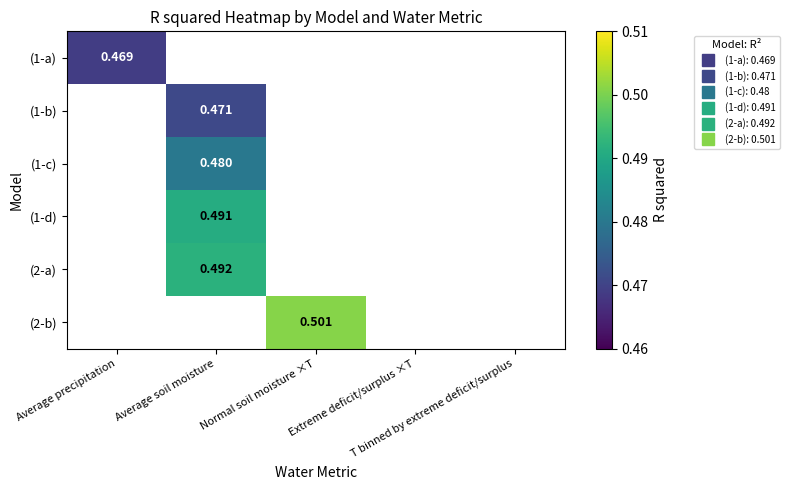

What is the maximum value shown in the chart?

0.5